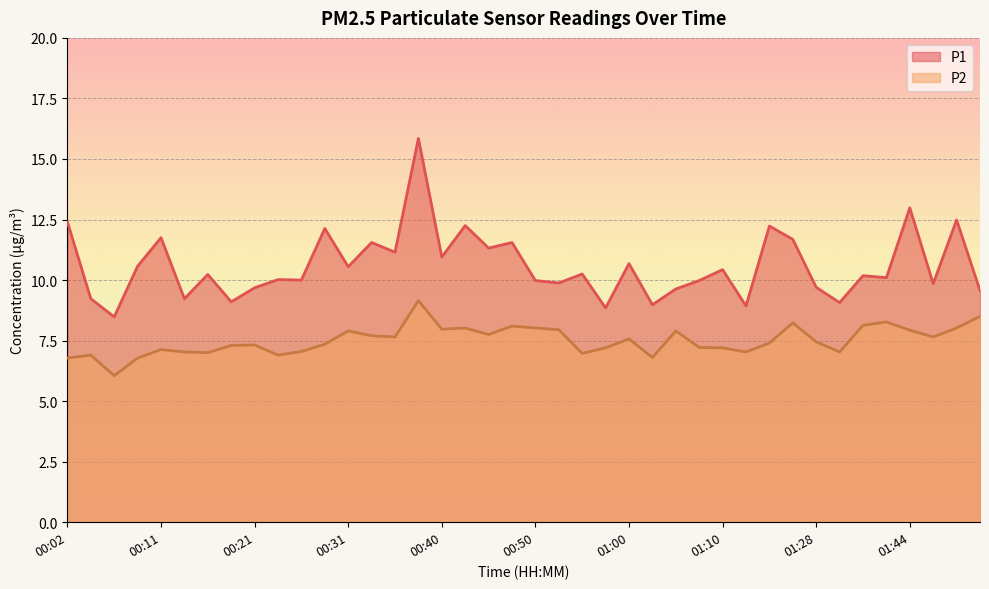

Which has a higher value, 01:18 or 00:50?

01:18